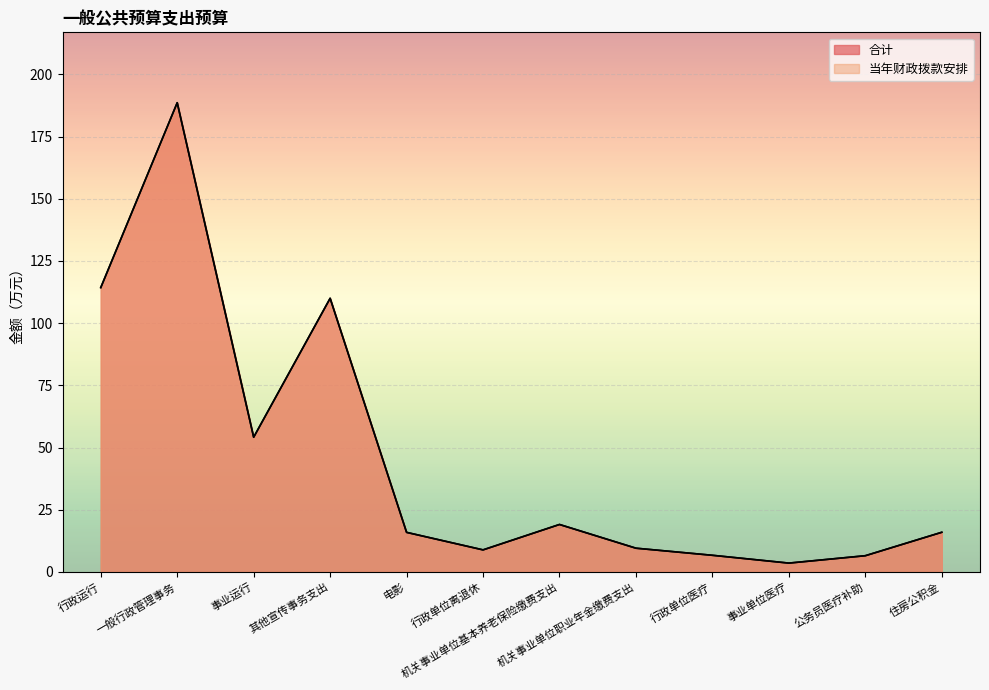

What is the sum of the 合计 values at 住房公积金 and 行政单位医疗?

22.6